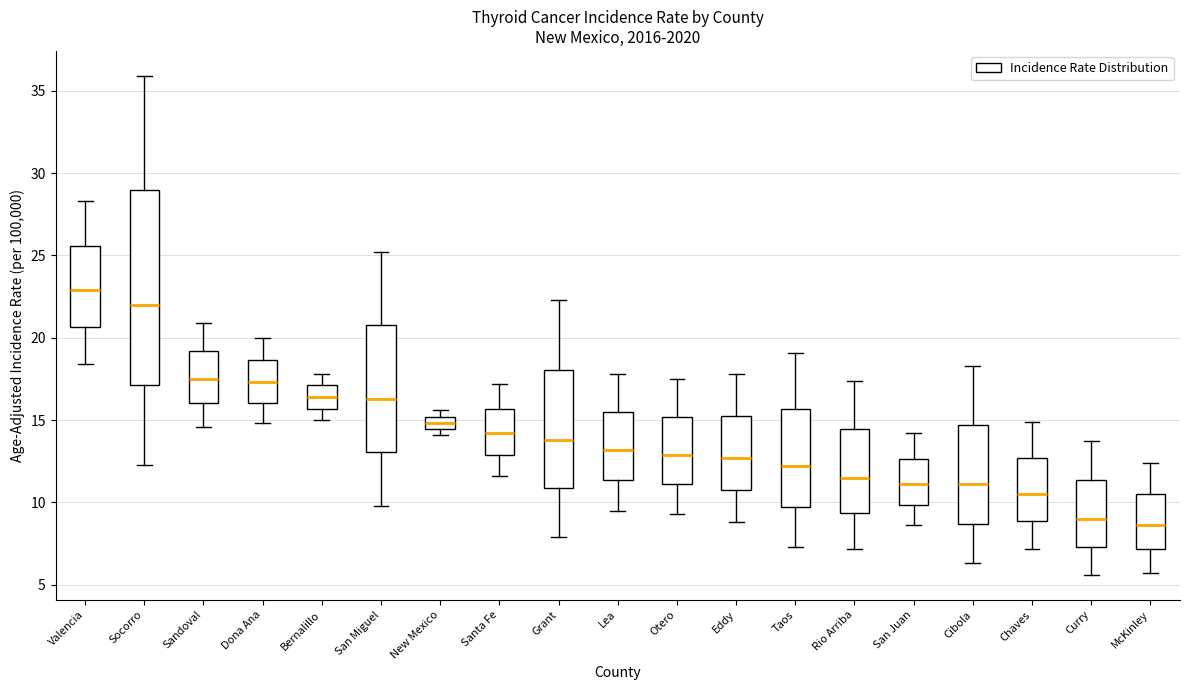

Comparing the boxes themselves (not the whiskers), which one is the tallest?

Socorro